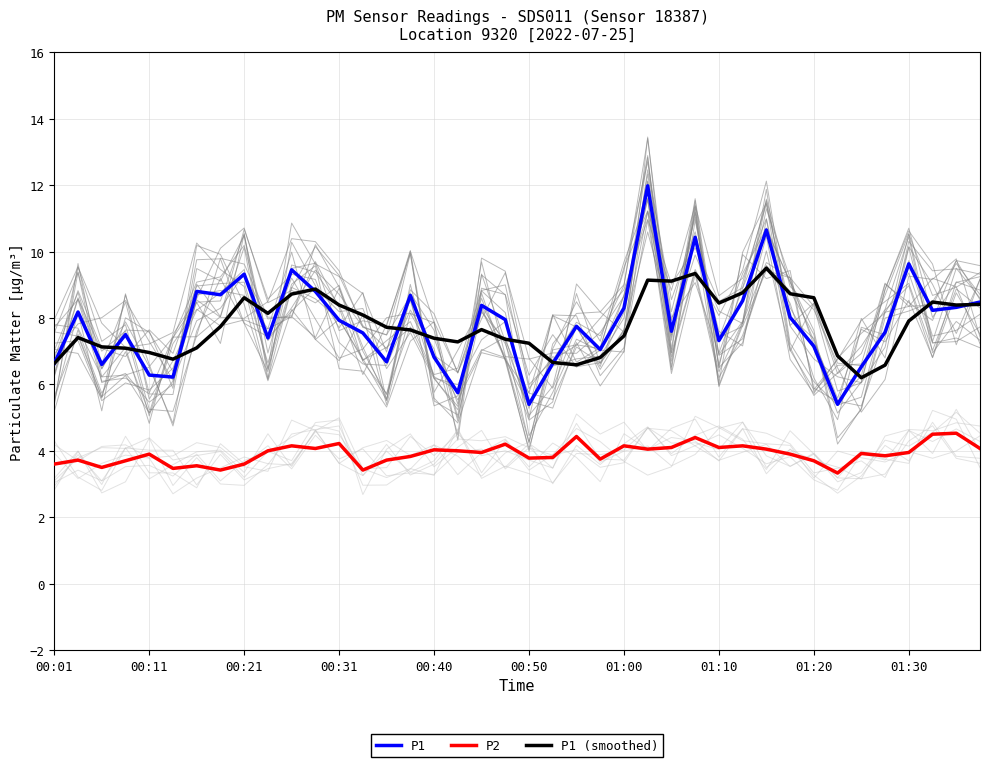

At how many categories does at least one series exceed 4?

40